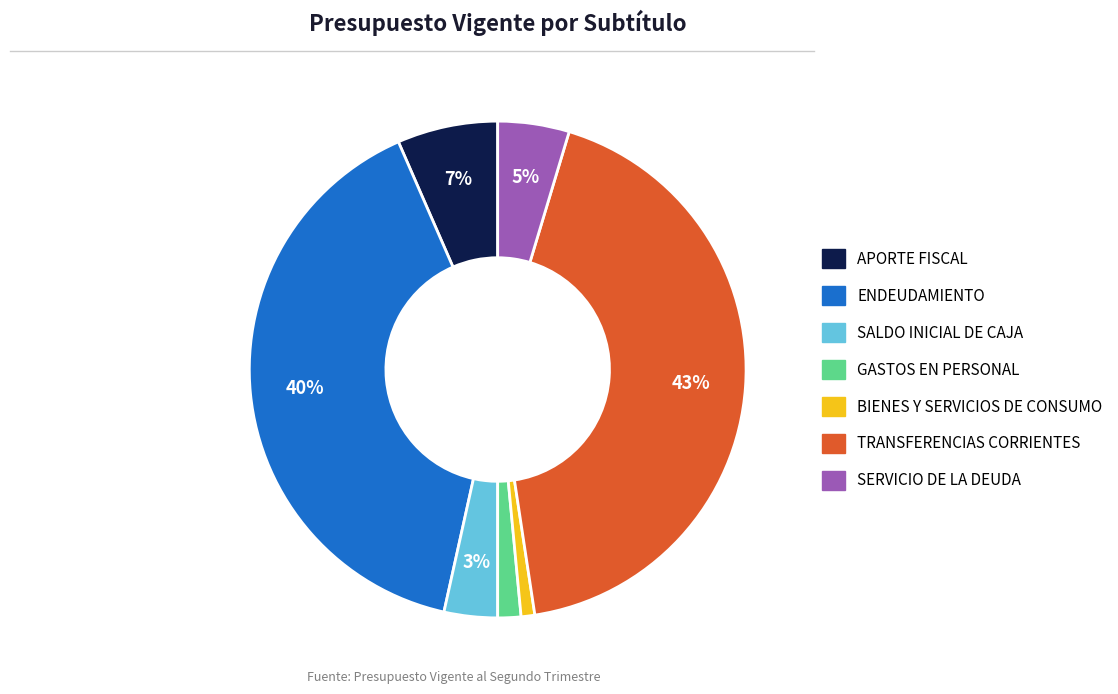

Do SERVICIO DE LA DEUDA and APORTE FISCAL together represent more than half of the pie?

No